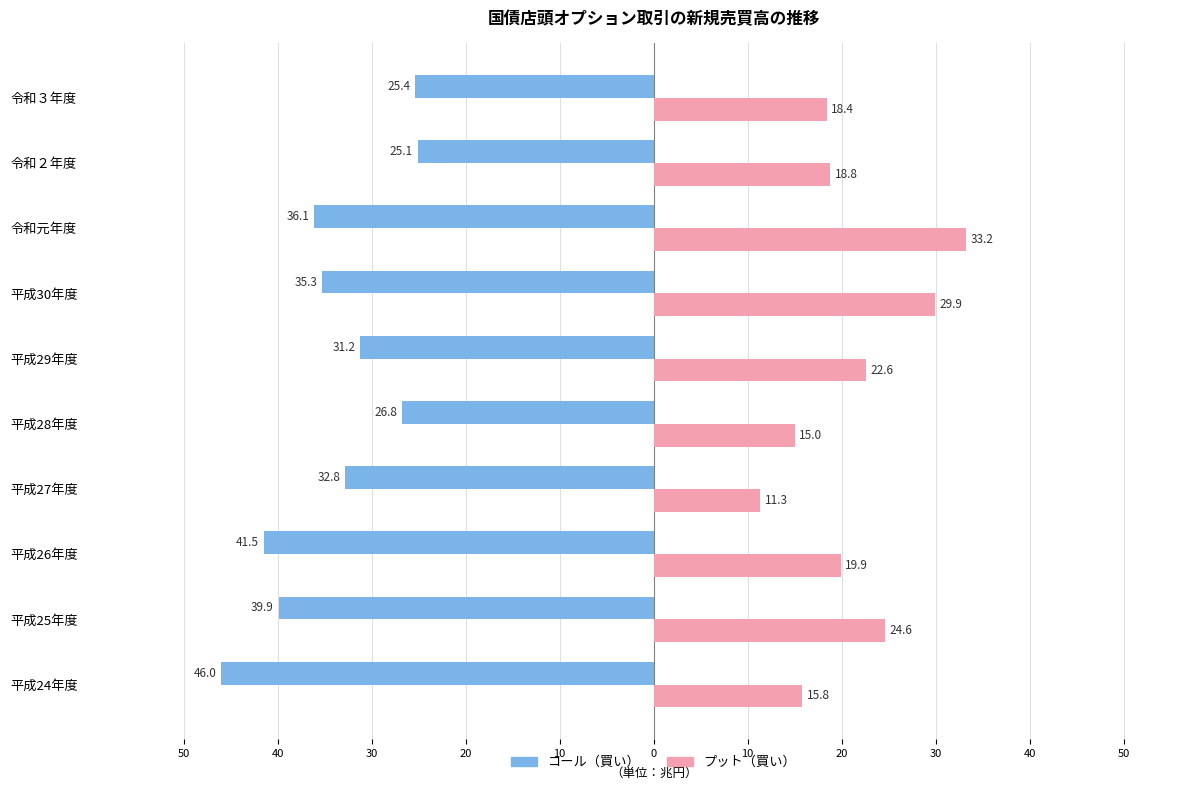

What are all the series names shown in the legend?

コール（買い）, プット（買い）